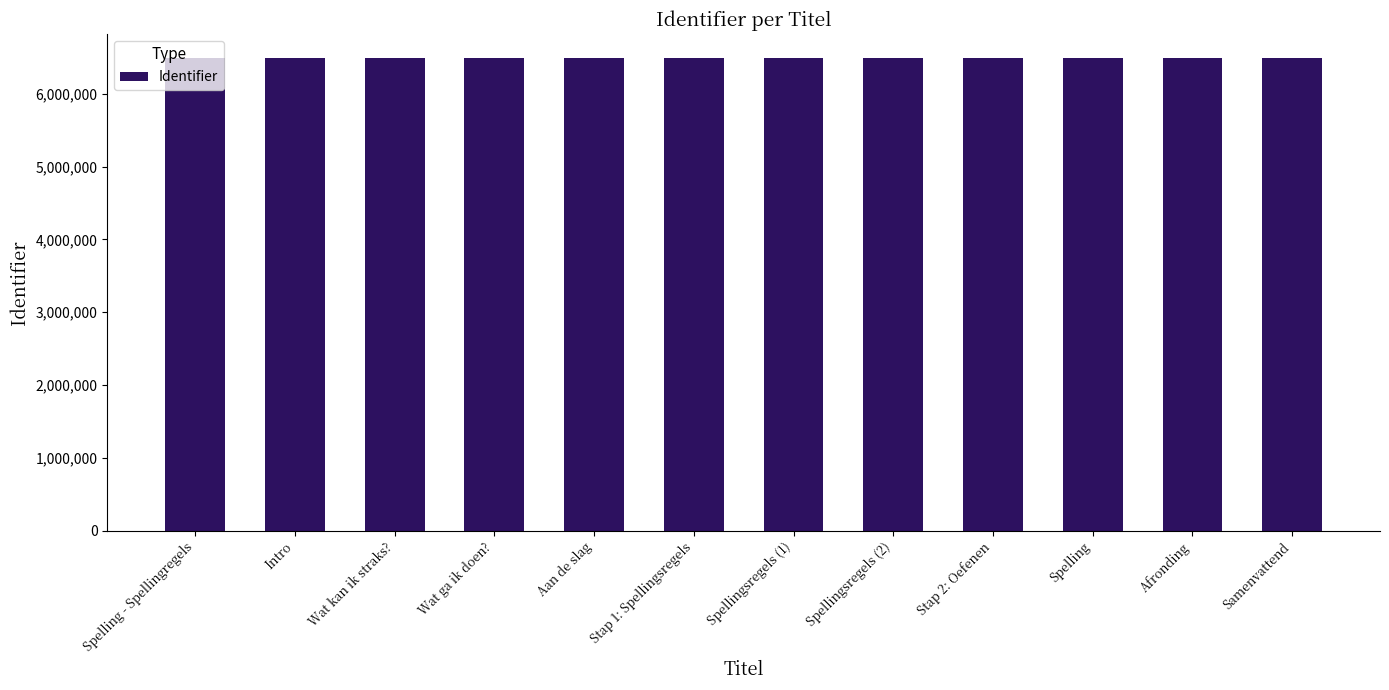

What is the value of the 9th bar from the left?

6497516